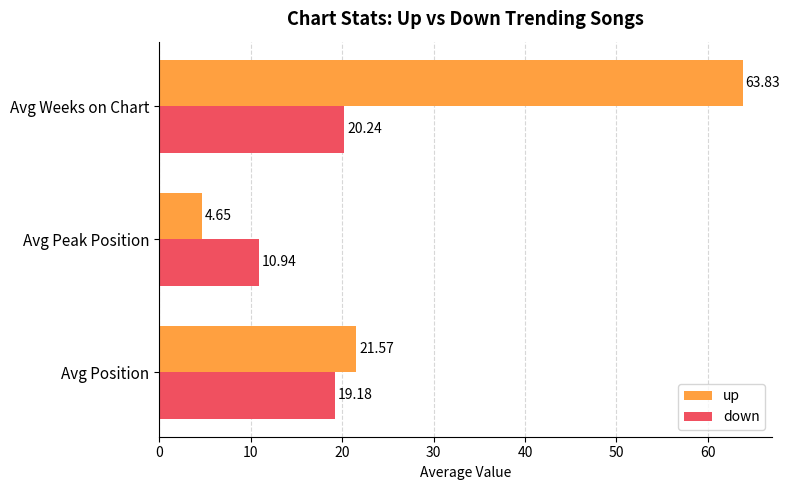

Where is down nearest to the value 15?

Avg Peak Position